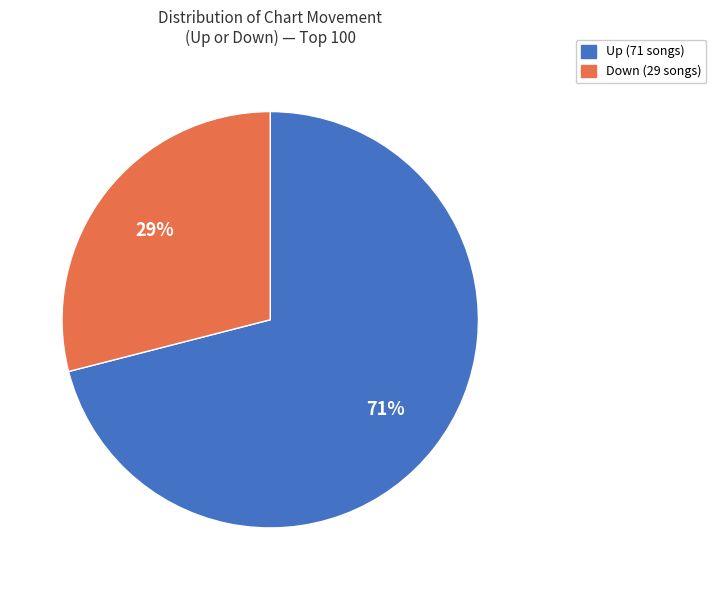

How many segments does this pie chart have?

2